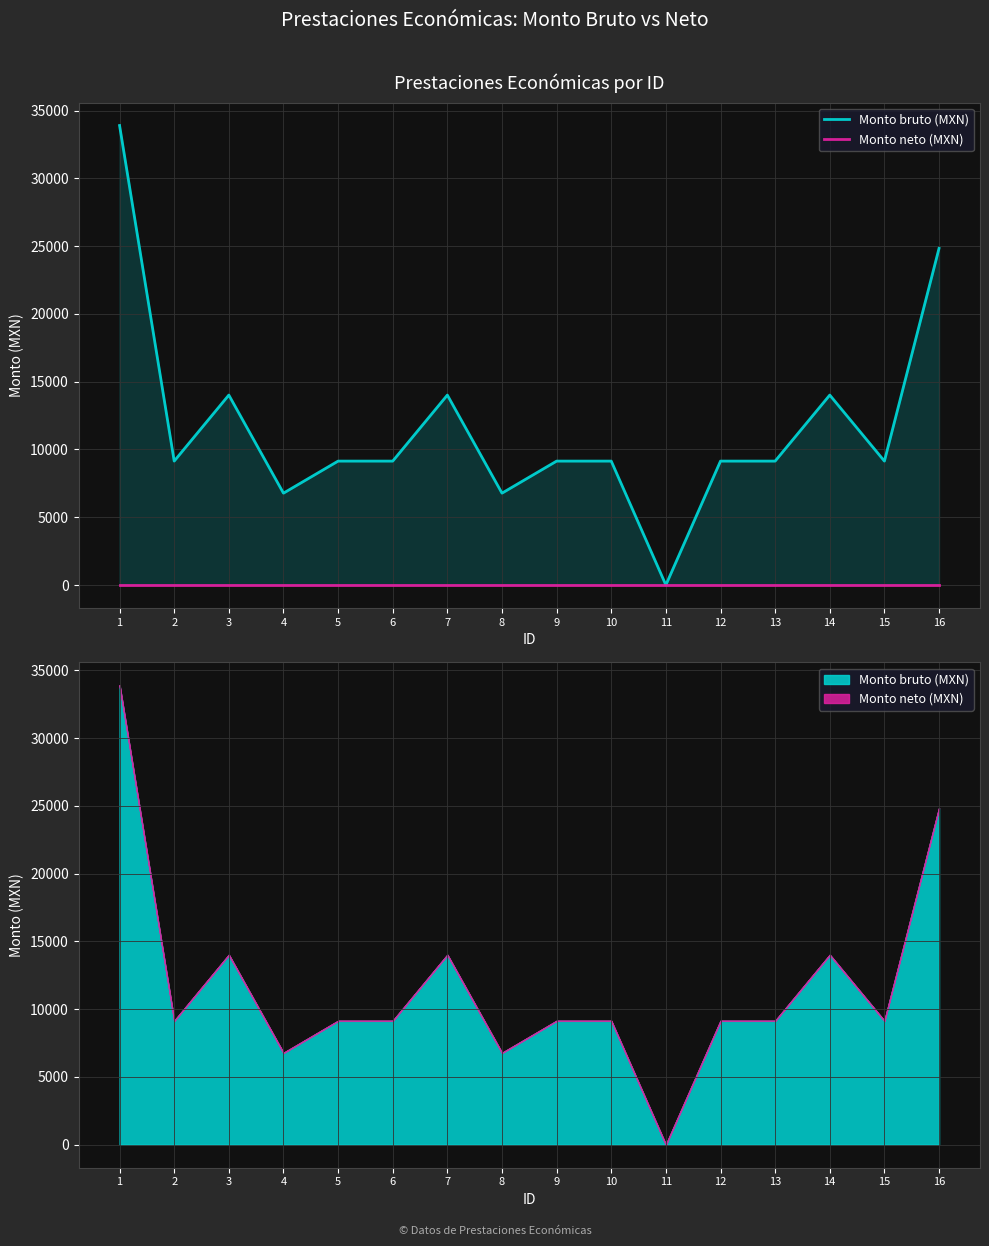

True or false: Monto bruto (MXN) and Monto neto (MXN) intersect in this chart.

False